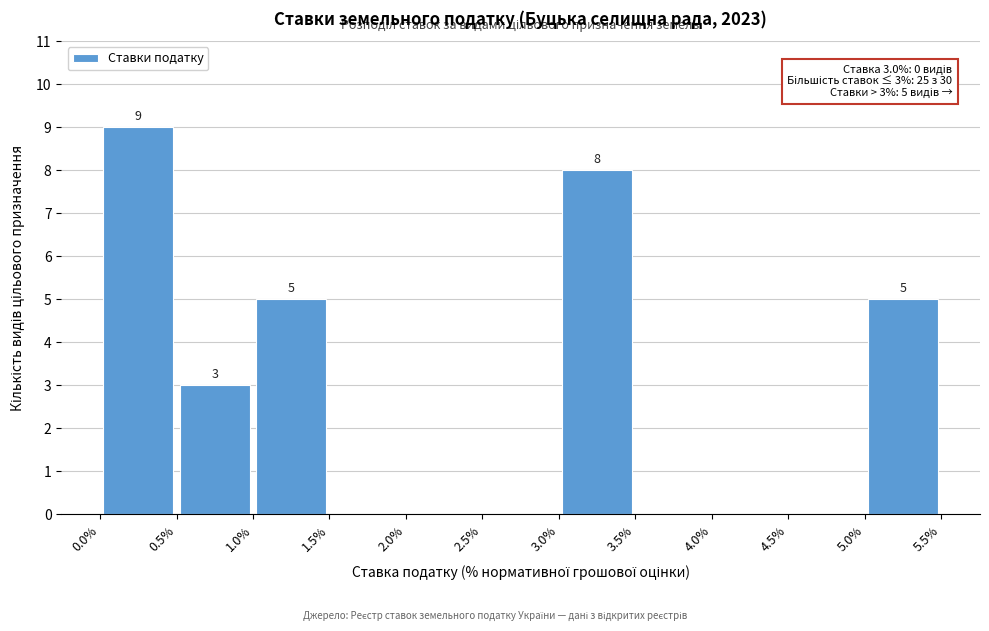

Over which range of the x-axis is the bar tallest?

0.0% to 0.5%